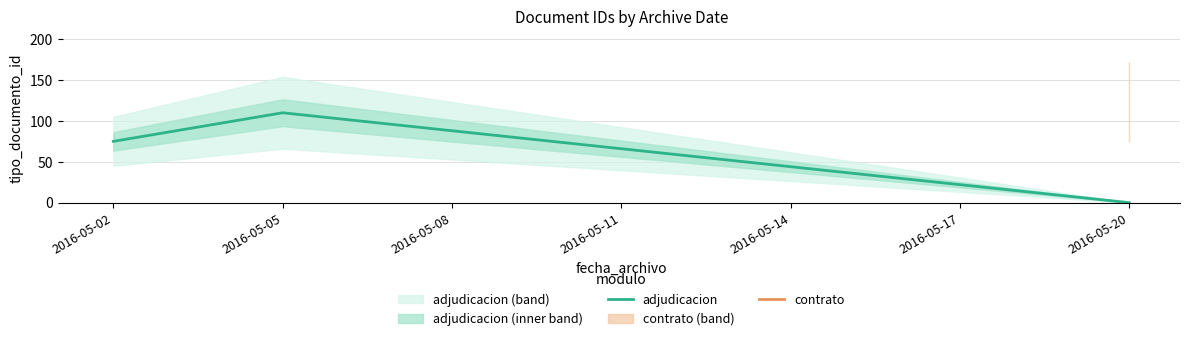

How many positive values are there?

2